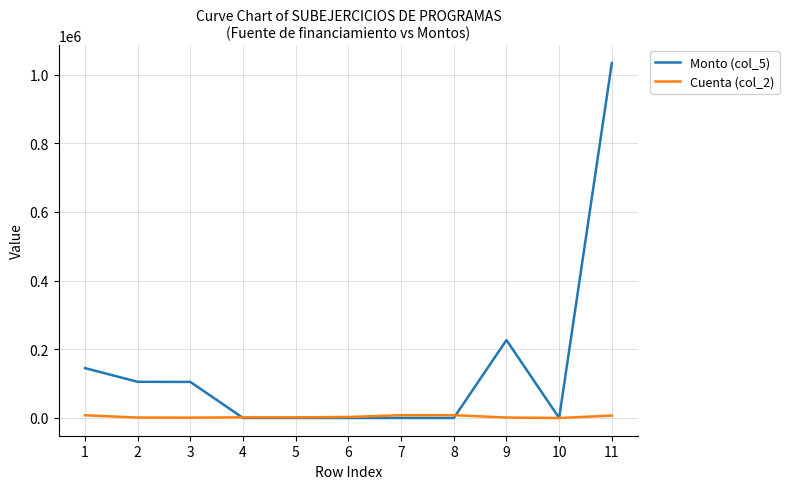

Is it true that Monto (col_5) equals 556600.8 at 10?

False